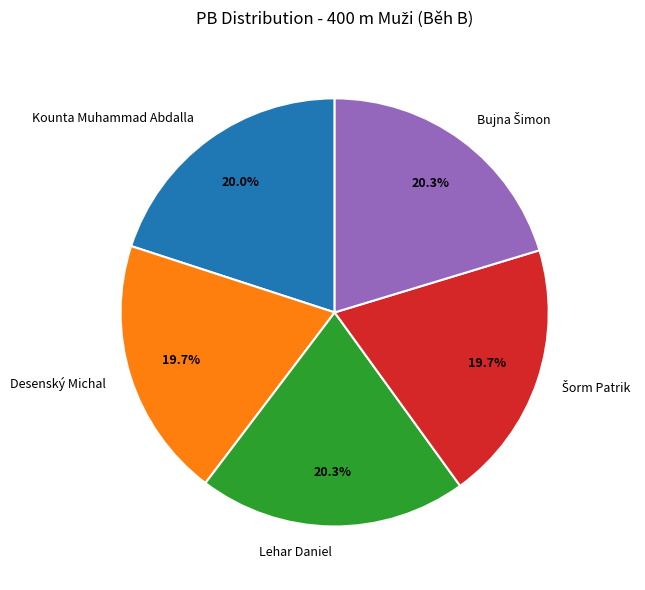

What is the ratio of the value at Desenský Michal to the value at Kounta Muhammad Abdalla?

1.0